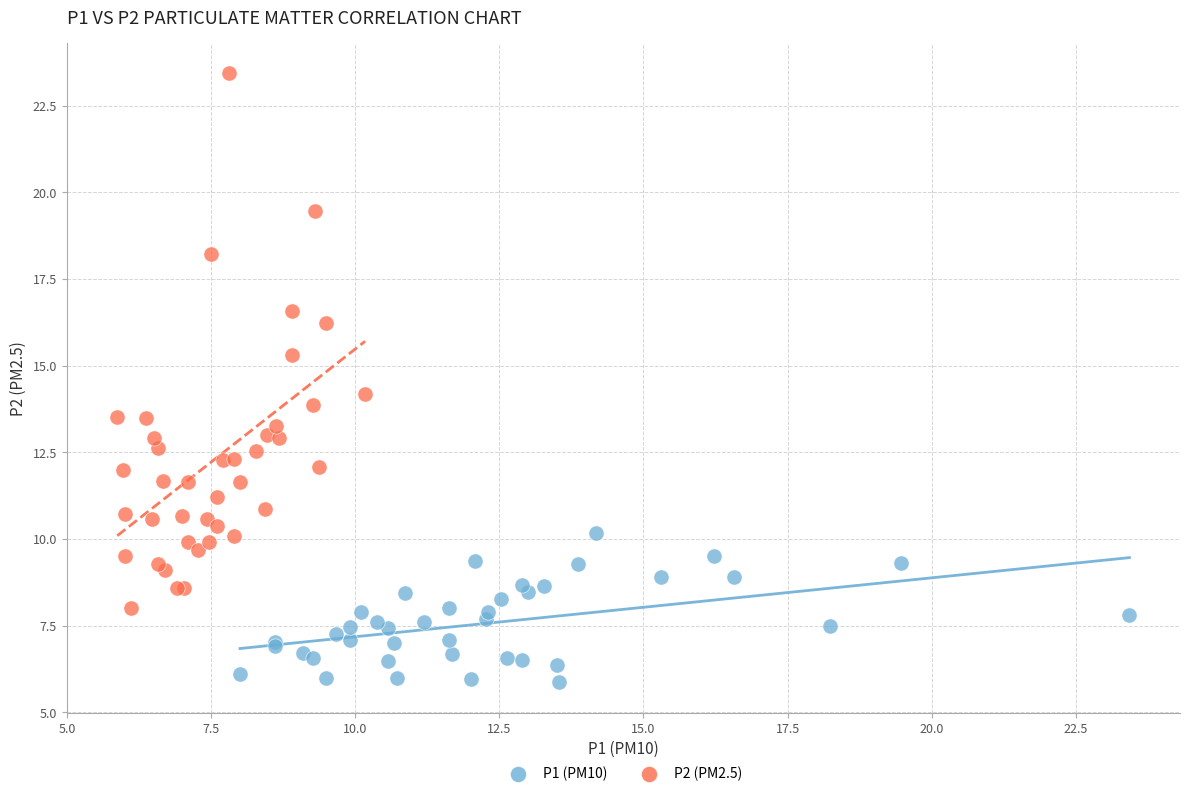

Which series has the largest Y range (max minus min)?

P2 (PM2.5)